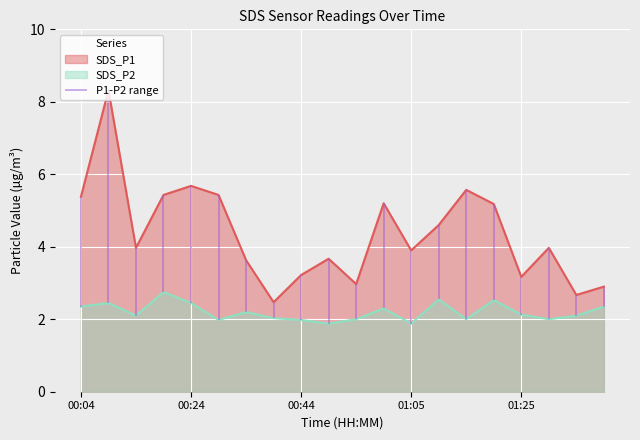

Which series has the widest spread of values?

SDS_P1